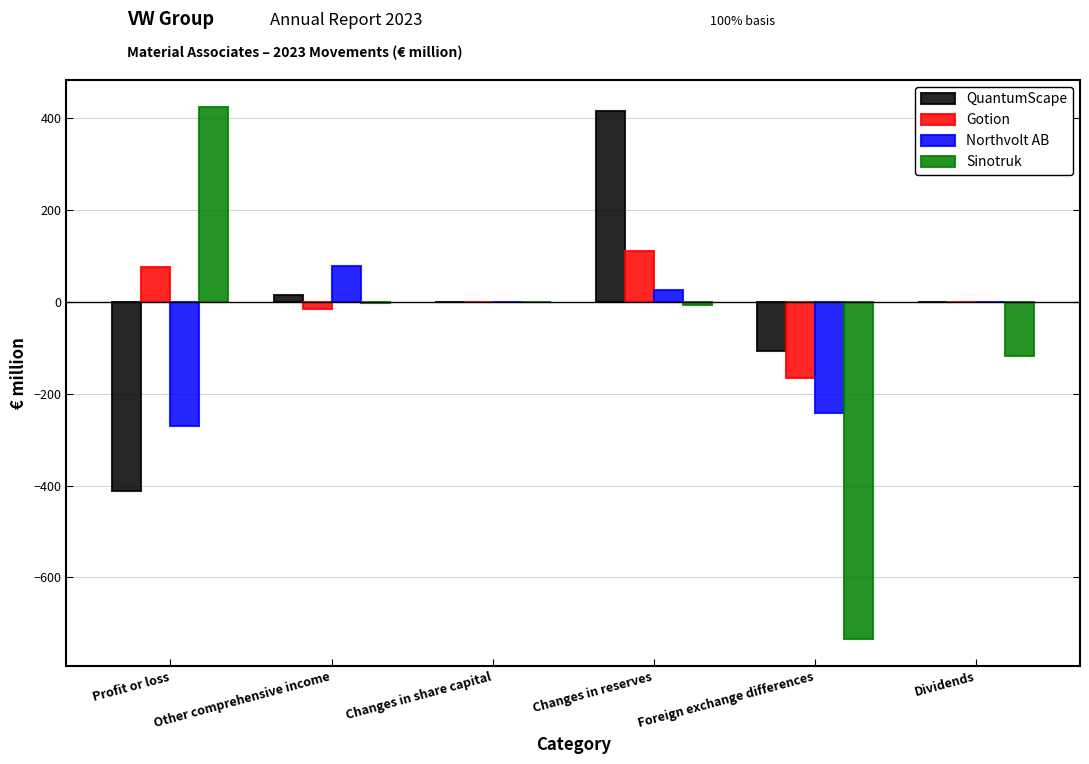

Between Profit or loss and Dividends, which series saw the biggest shift?

Sinotruk